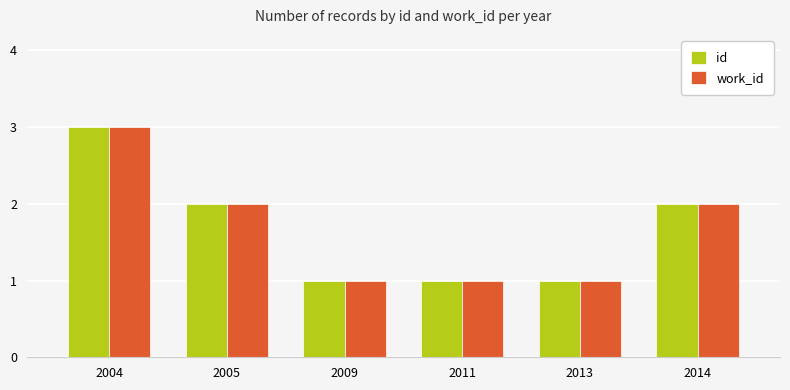

Is it true that id equals 3 at 2005?

False